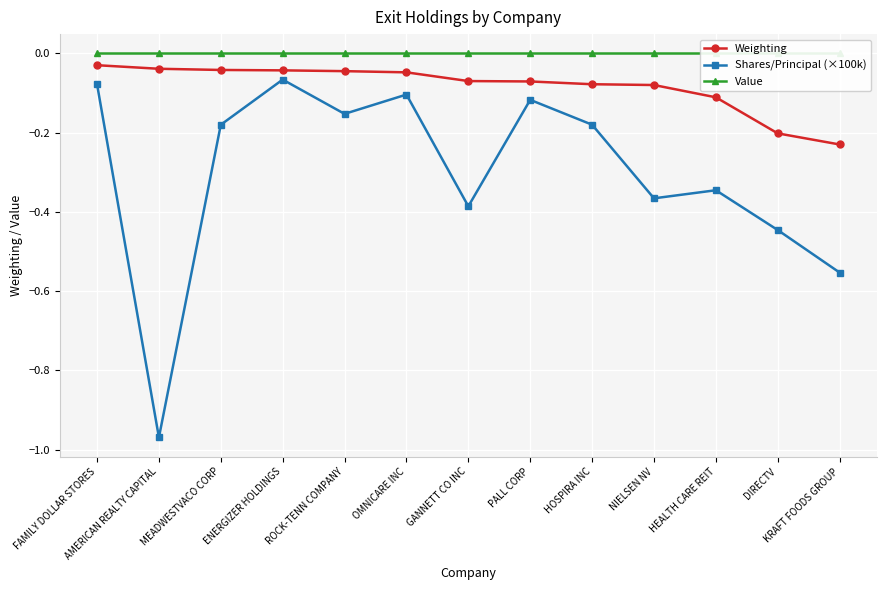

What are all the series names shown in the legend?

Weighting, Shares/Principal (×100k), Value